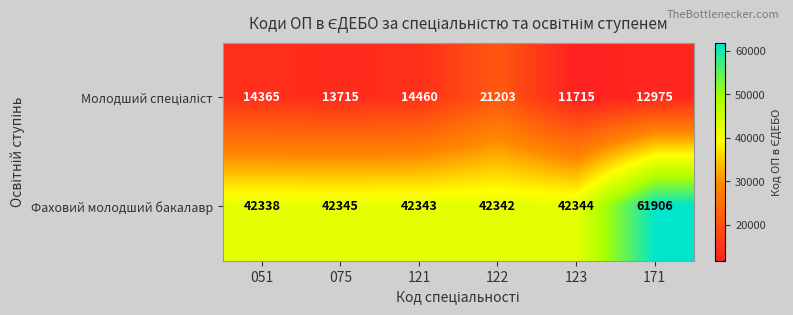

At which category is the sum across all series the highest?

171